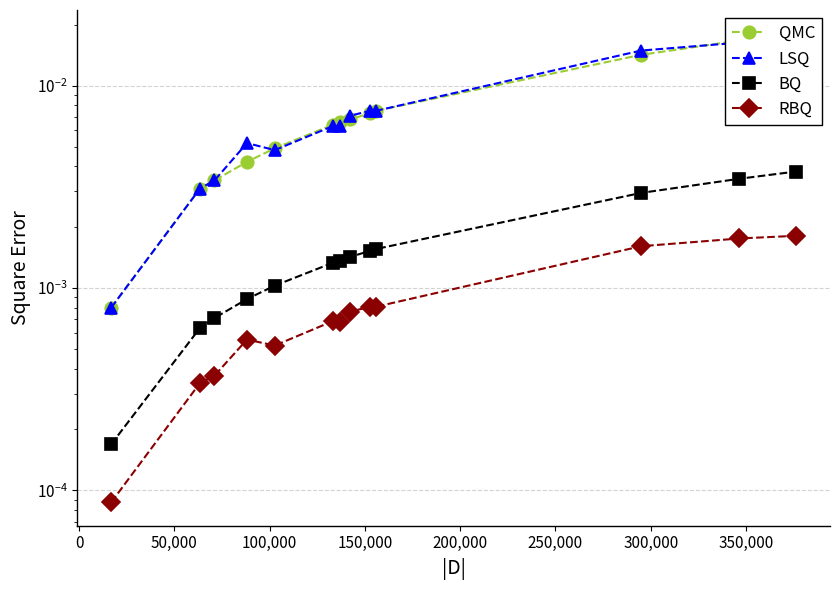

List the series in order of their peak value, lowest first.

RBQ, BQ, LSQ, QMC